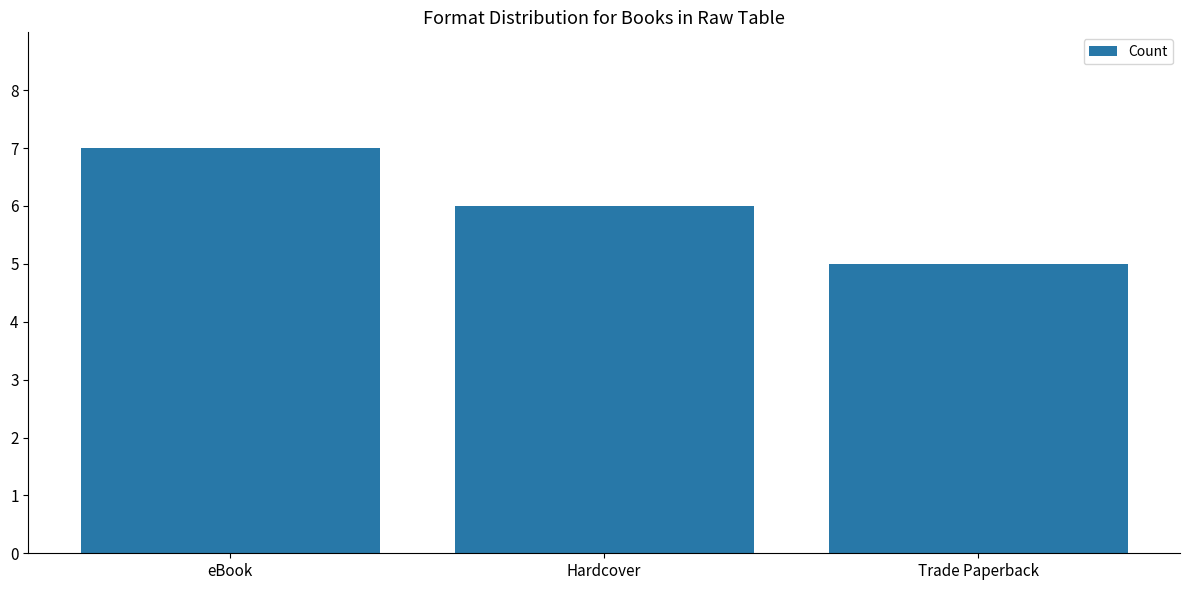

What is the greatest value displayed?

7